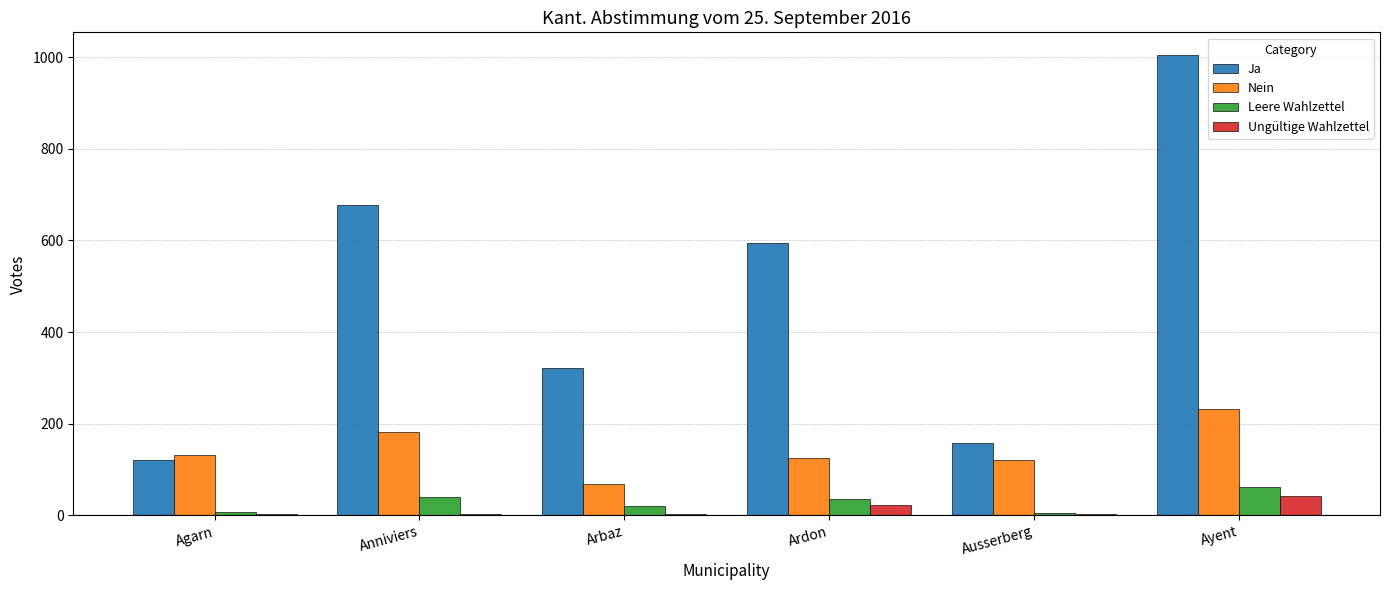

Are the bars horizontal?

No